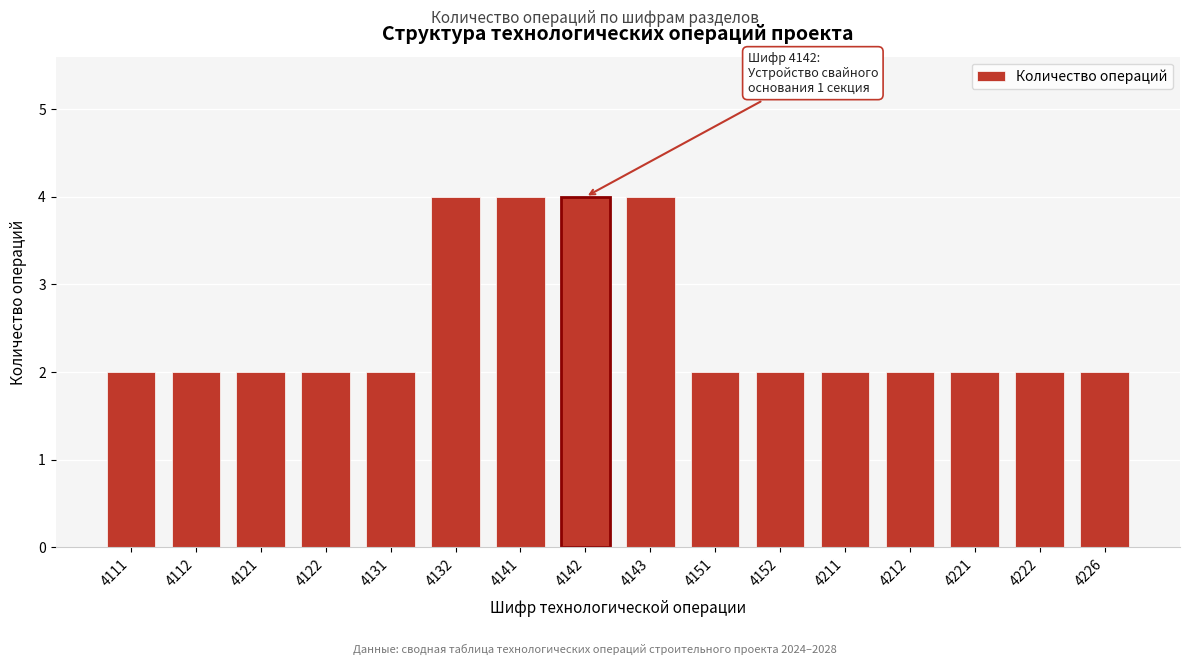

Reading left to right, extract all data points from this chart.

4111=2	4112=2	4121=2	4122=2	4131=2	4132=4	4141=4	4142=4	4143=4	4151=2	4152=2	4211=2	4212=2	4221=2	4222=2	4226=2